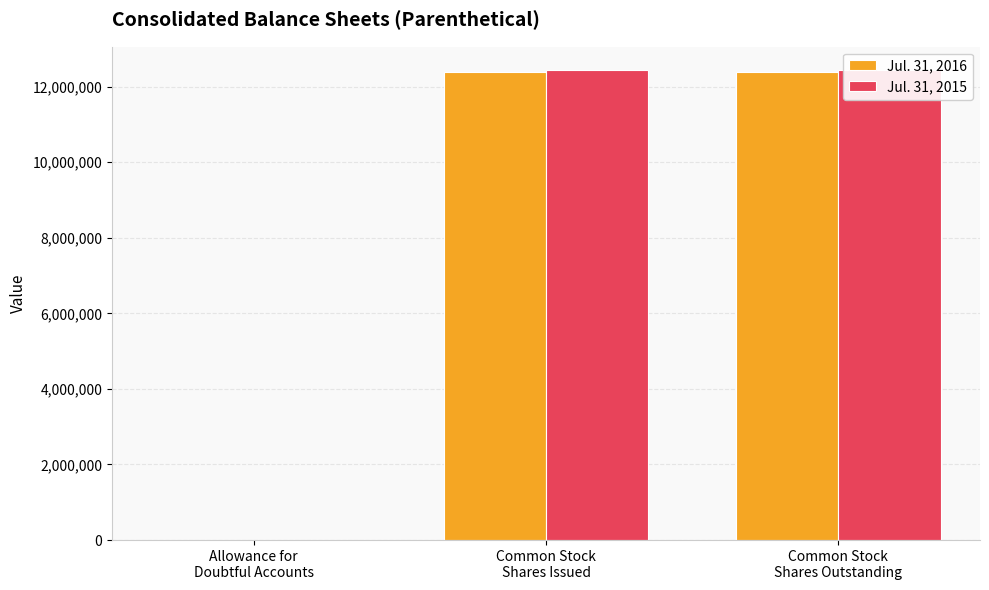

Does the chart contain stacked bars?

No